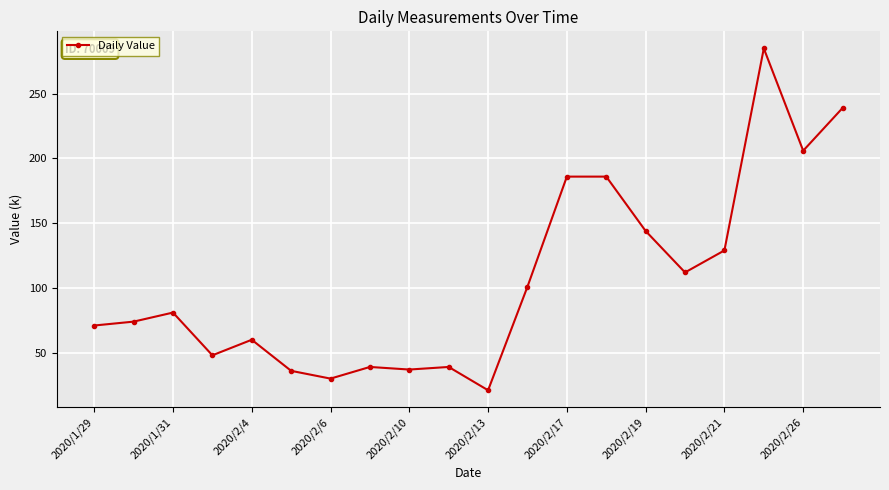

What is the difference between the second highest and second lowest values?

209